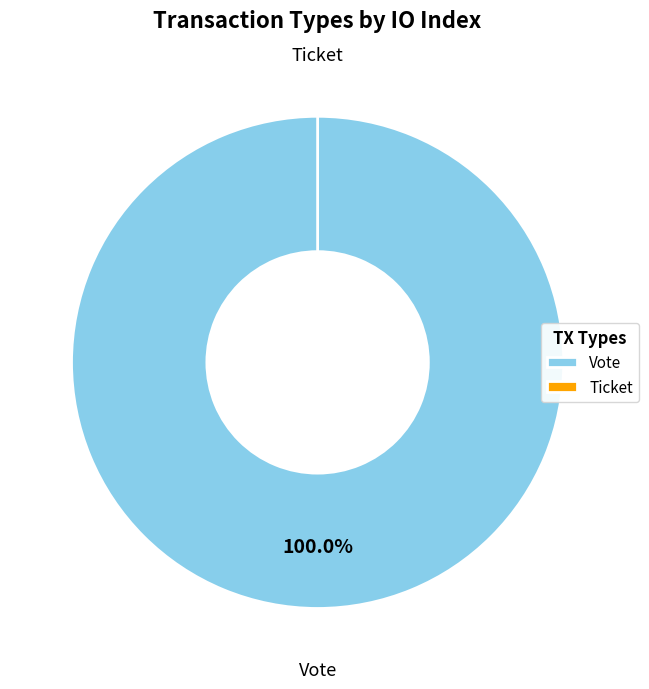

Rank the categories by value from lowest to highest.

Ticket, Vote